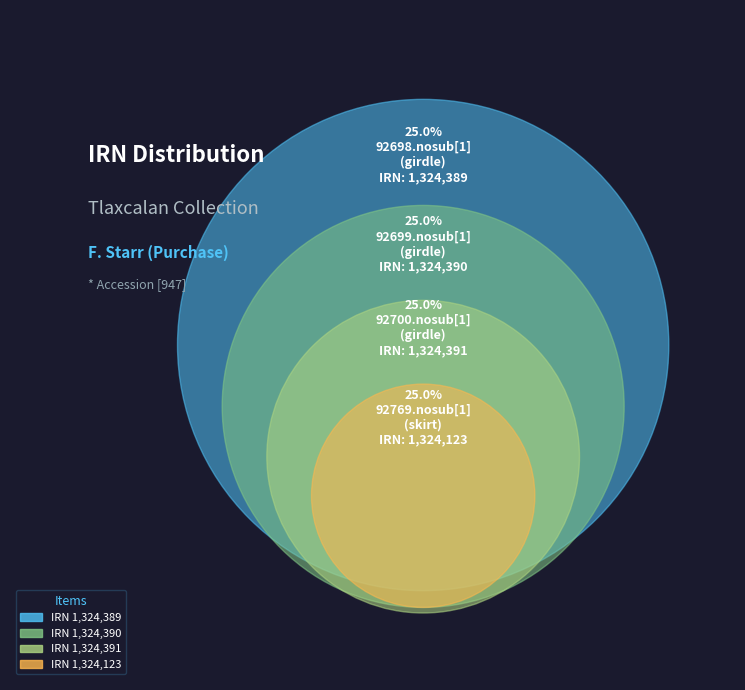

To the nearest percent, what portion does 92700.nosub[1]
(girdle) represent?

25%